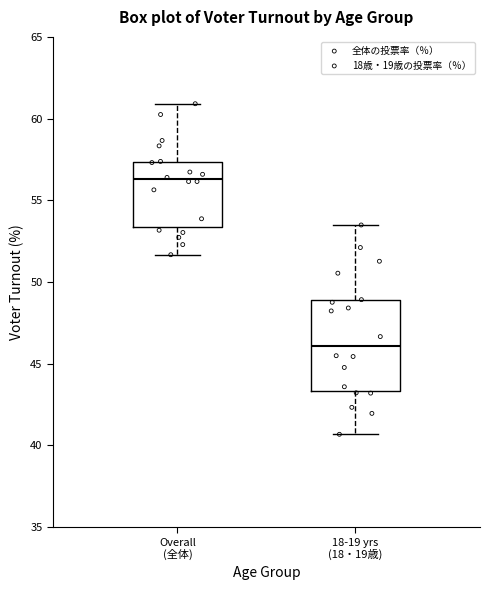

Which box has the highest median line?

Overall (全体)